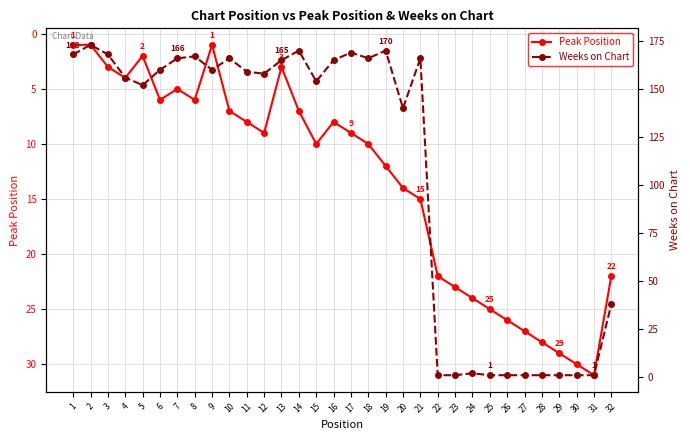

What is the maximum value for Peak Position?

31